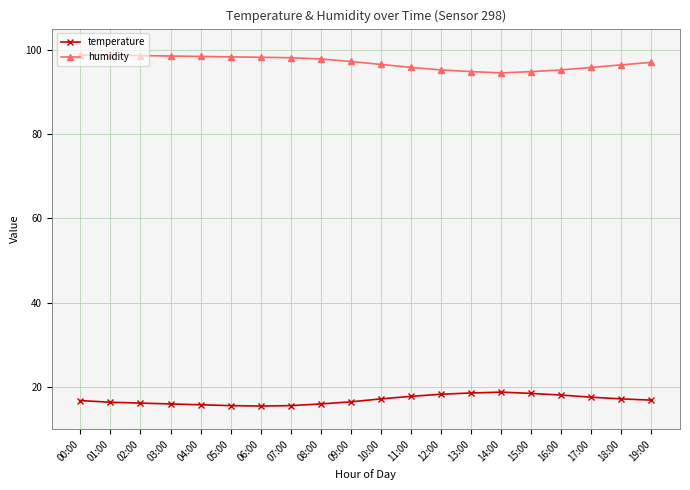

Which series has the largest total across all categories?

humidity